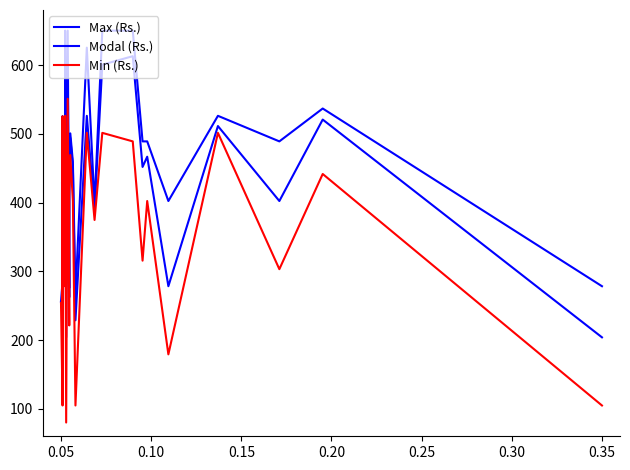

Where does the Modal (Rs.) series first go above 429?

0.10